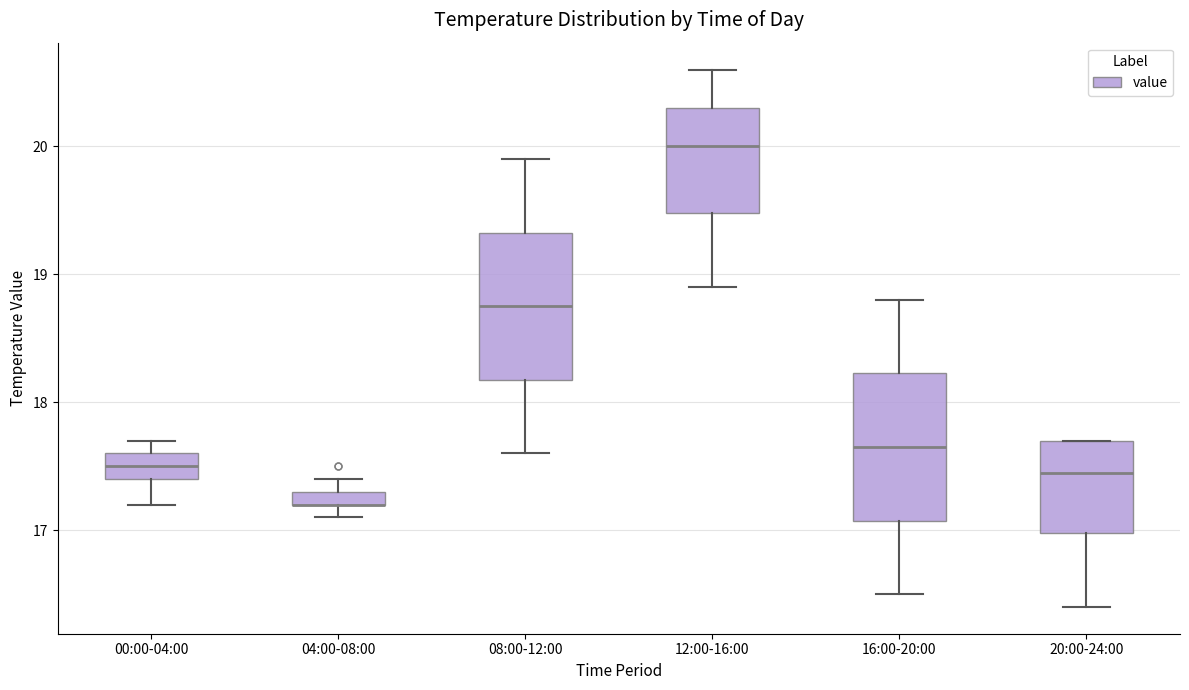

Where does the median line of the box for 00:00-04:00 sit on the y-axis? The values are not printed on the chart, so give them approximately, as read against the axis.

17.5